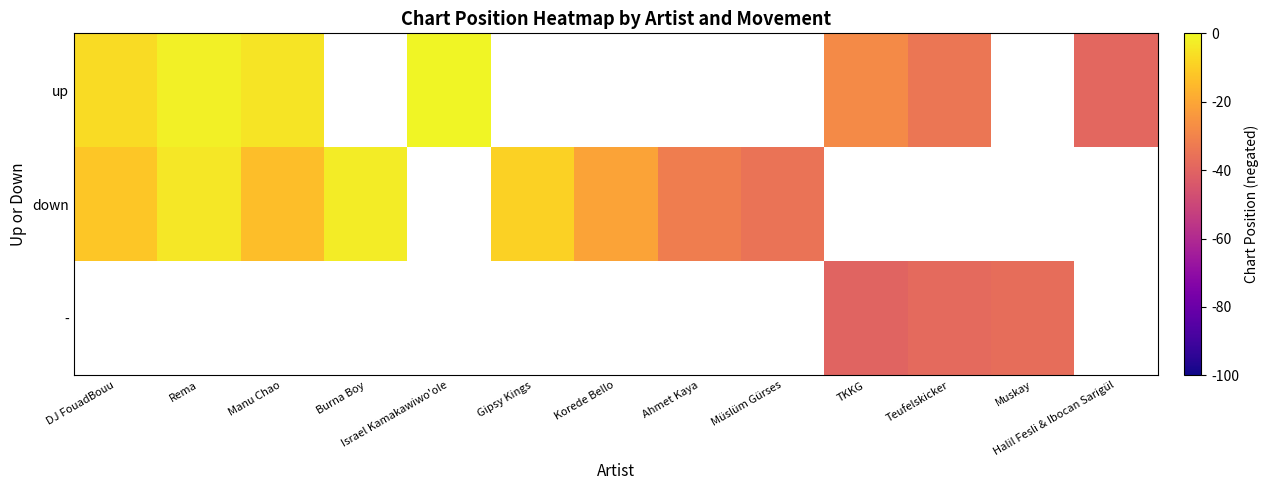

What is the lowest value of the down series?

-35.0